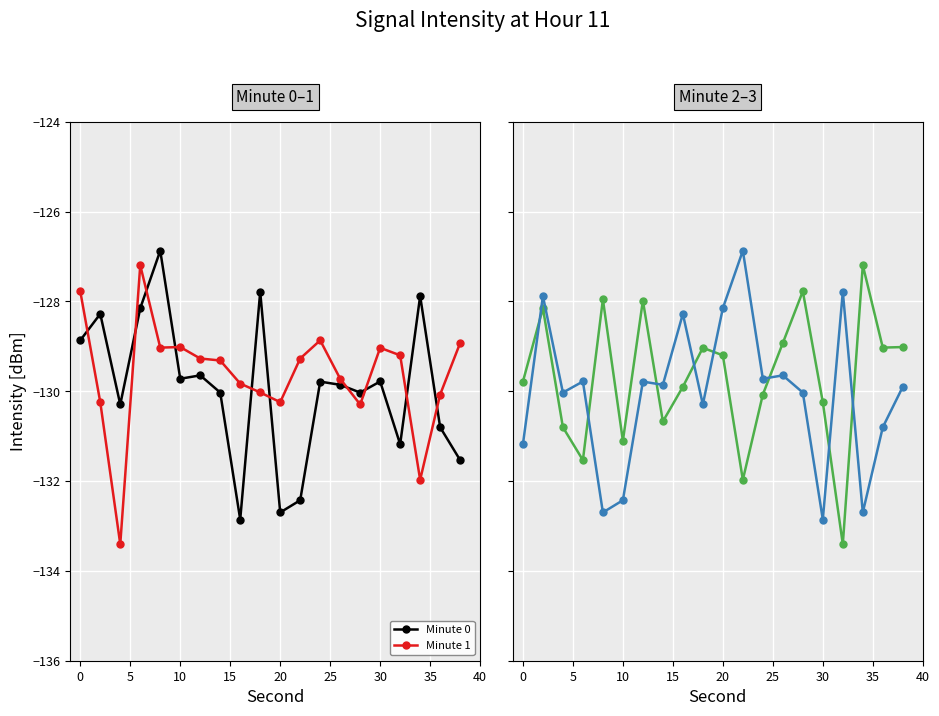

Reading left to right, extract all data points from this chart.

Minute 0: -128.9	-128.3	-130.3	-128.2	-126.9	-129.7	-129.6	-130.0	-132.9	-127.8	-132.7	-132.4	-129.8	-129.9	-130.0	-129.8	-131.2	-127.9	-130.8	-131.5
Minute 1: -127.8	-130.2	-133.4	-127.2	-129.0	-129.0	-129.3	-129.3	-129.8	-130.0	-130.2	-129.3	-128.9	-129.7	-130.3	-129.0	-129.2	-132.0	-130.1	-128.9
Minute 2: -129.8	-128.2	-130.8	-131.5	-128.0	-131.1	-128.0	-130.7	-129.9	-129.0	-129.2	-132.0	-130.1	-128.9	-127.8	-130.2	-133.4	-127.2	-129.0	-129.0
Minute 3: -131.2	-127.9	-130.0	-129.8	-132.7	-132.4	-129.8	-129.9	-128.3	-130.3	-128.2	-126.9	-129.7	-129.6	-130.0	-132.9	-127.8	-132.7	-130.8	-129.9